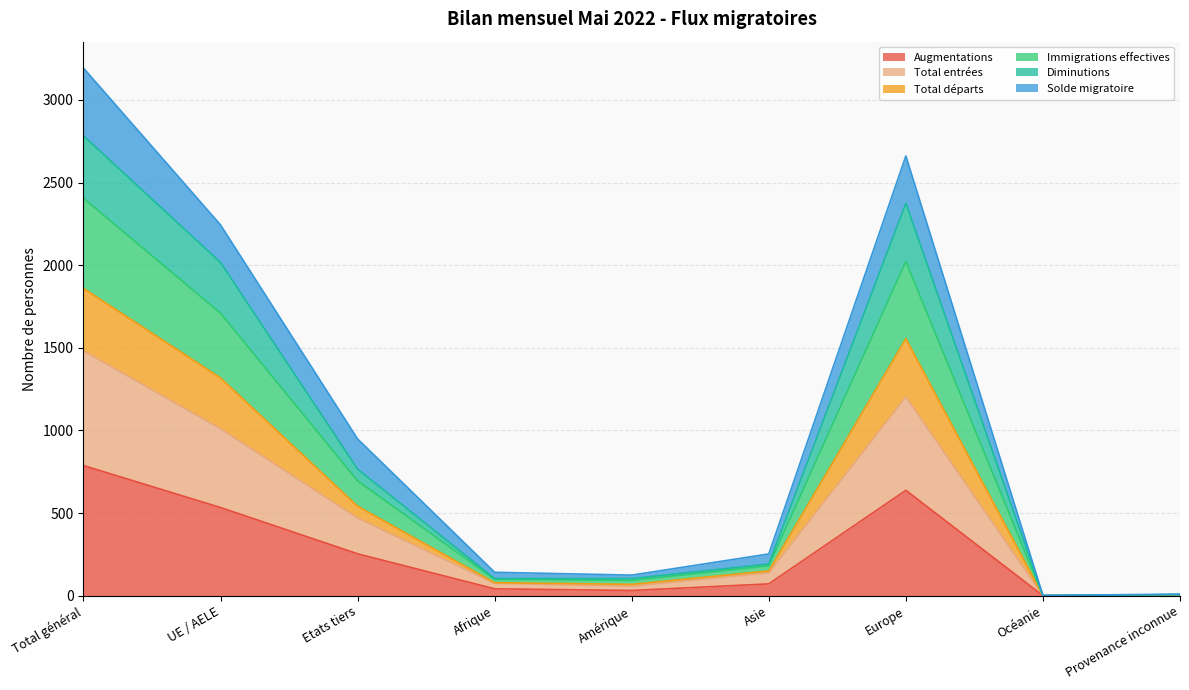

At which category does the chart reach its peak across all series?

Total général